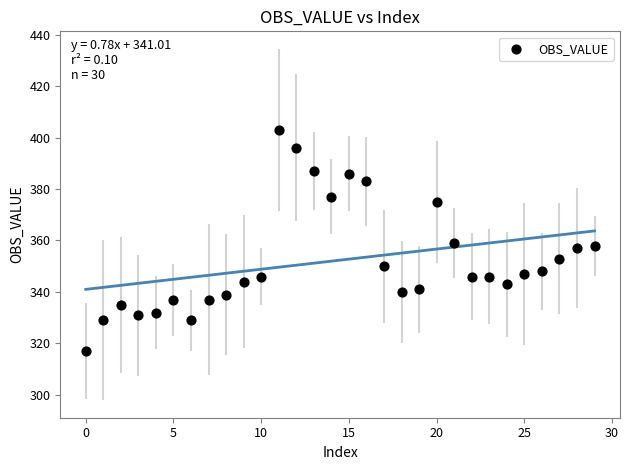

What is the range of Y values (max minus min)?

86